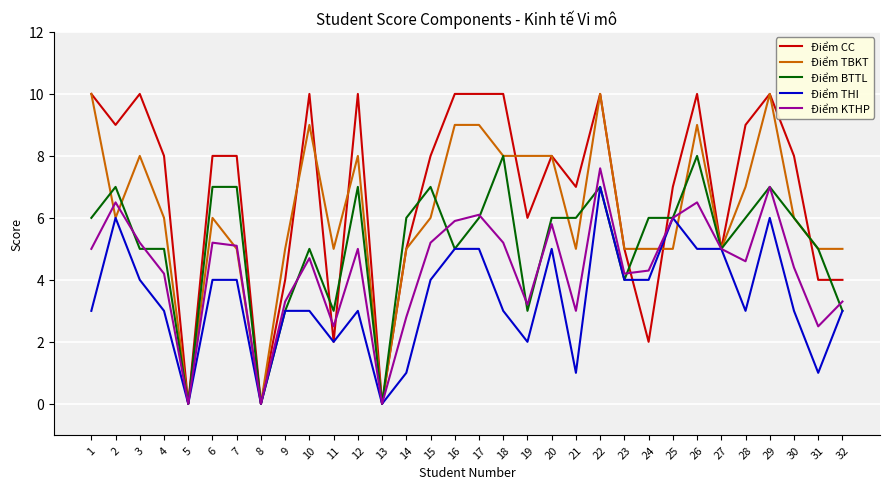

The value of Điểm CC at 28 is 12.6. True or false?

False